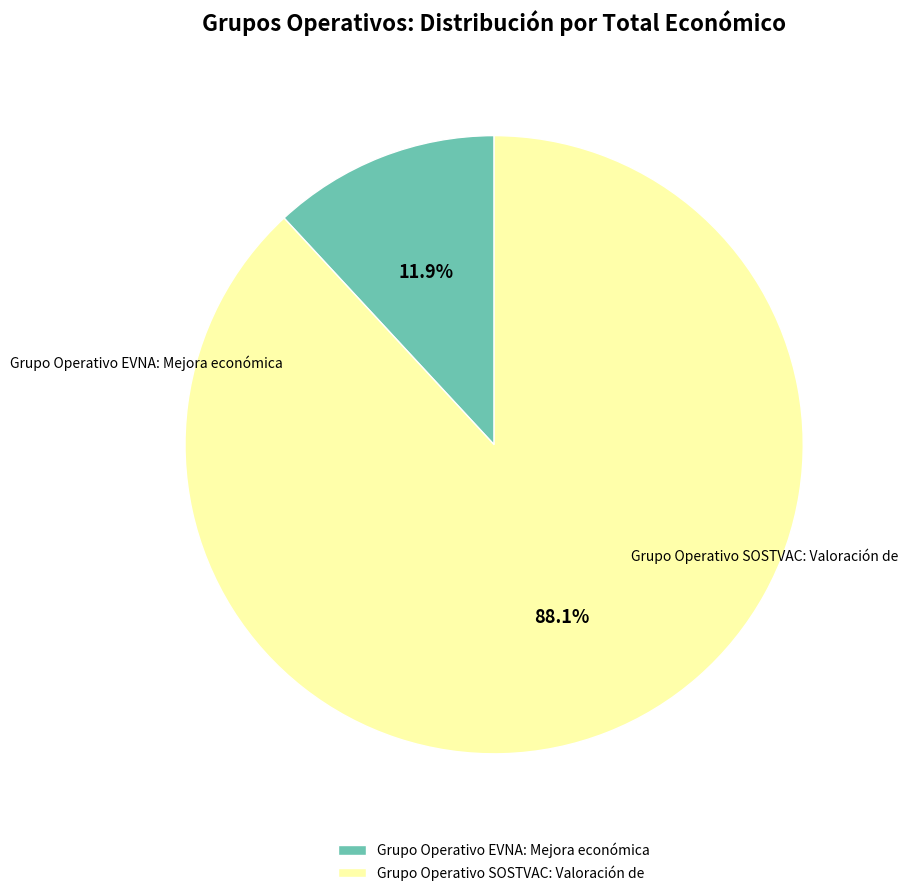

How many segments does this pie chart have?

2